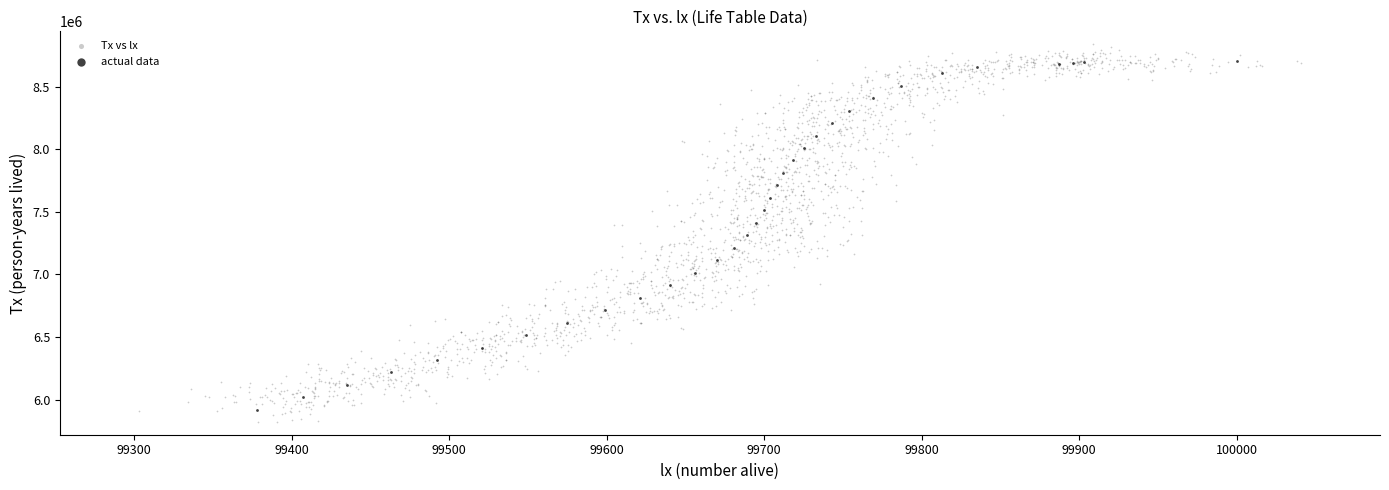

Which series has the largest Y range (max minus min)?

Tx vs lx